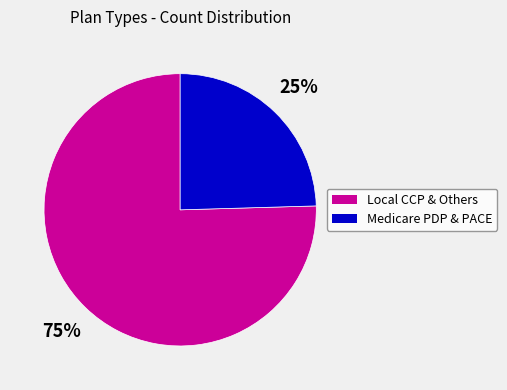

Does any single category account for the majority?

Yes